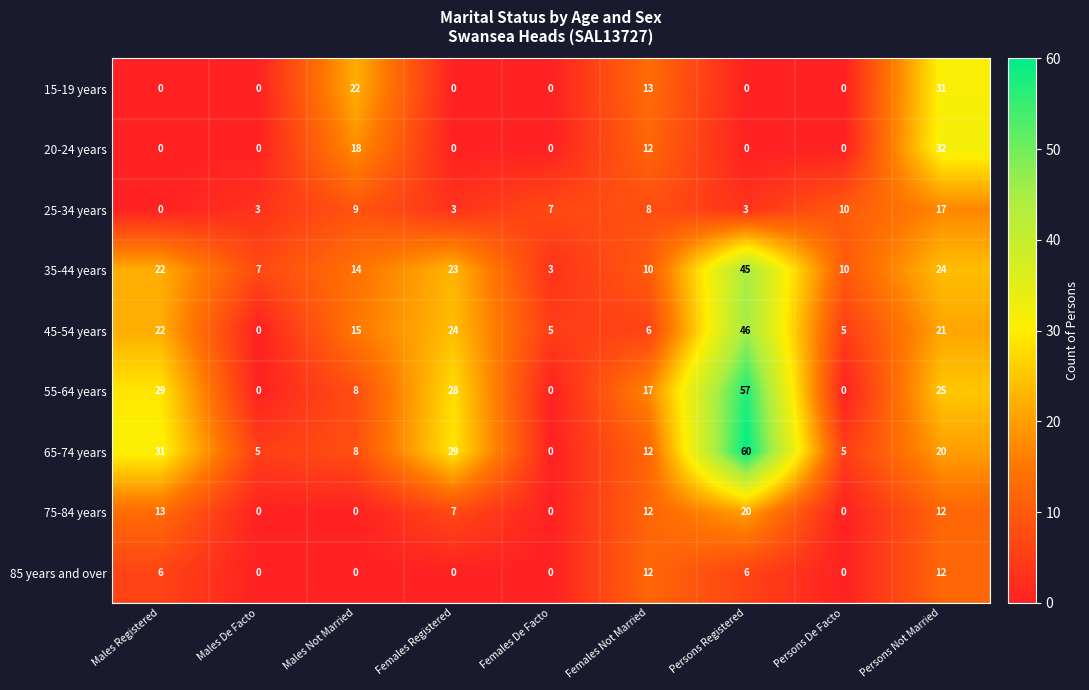

Where is 15-19 years nearest to the value 15?

Females Not Married